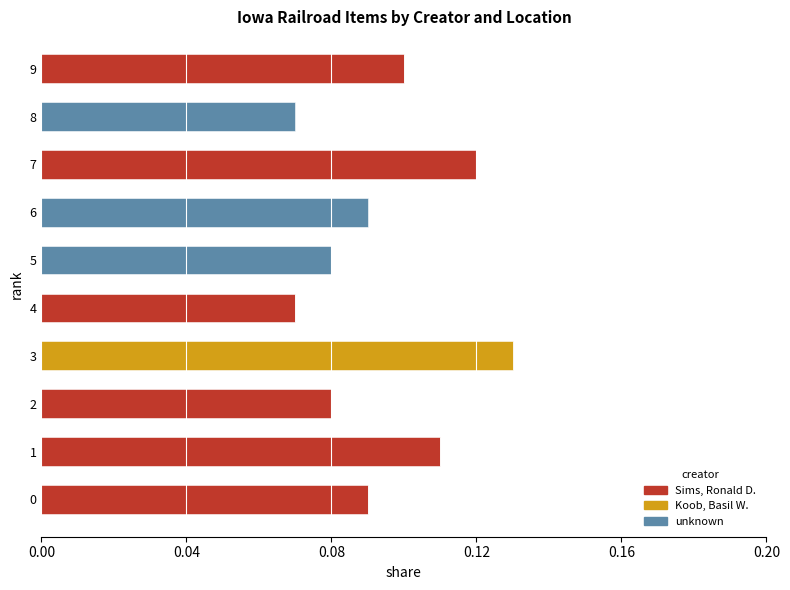

Which category has the highest value in the Sims, Ronald D. series?

7